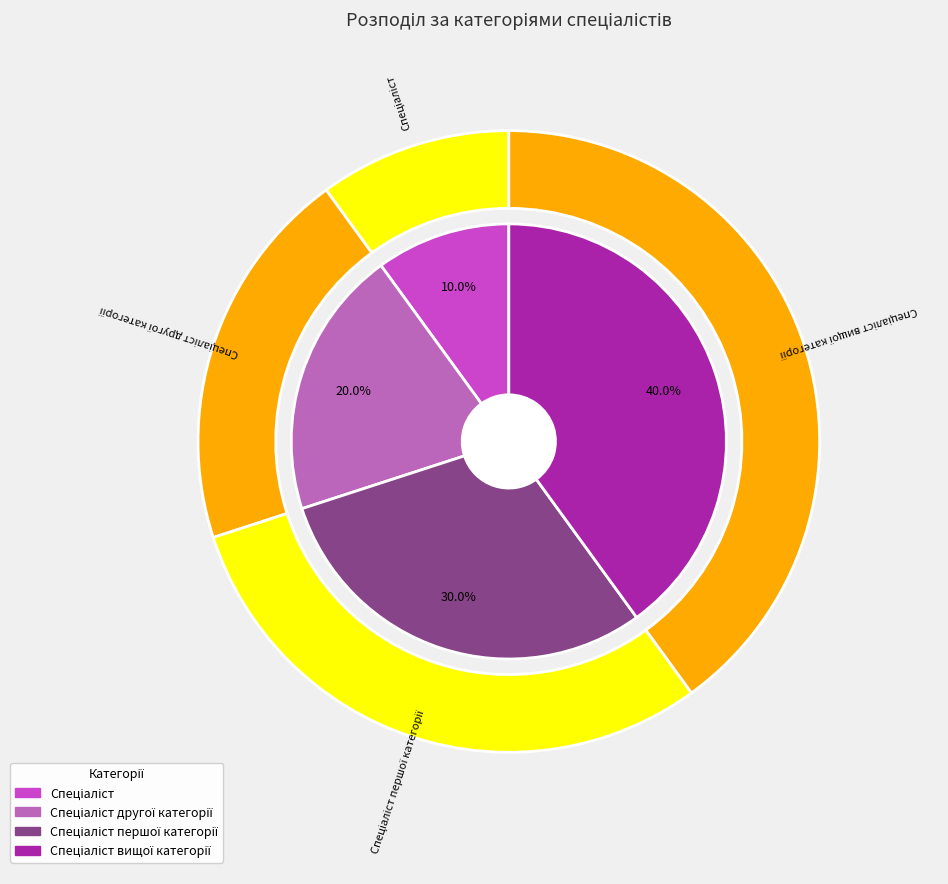

Is there a majority slice in this chart?

No